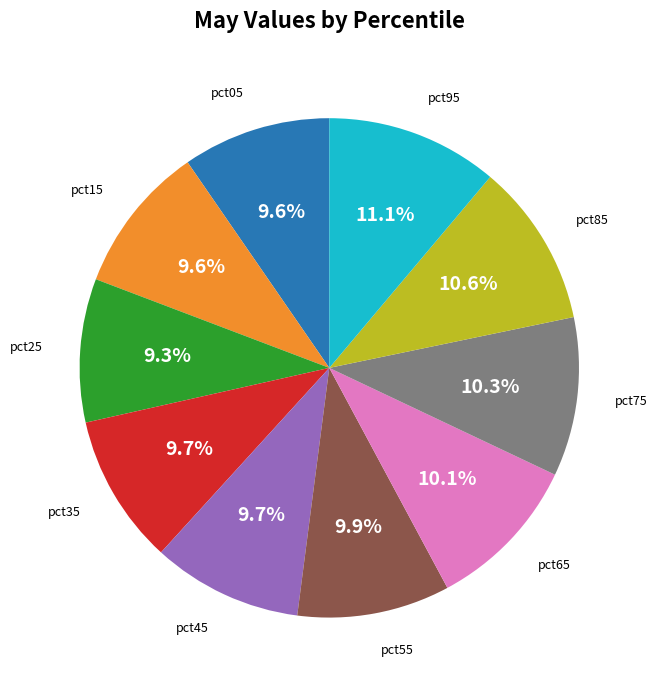

Does any single category account for the majority?

No